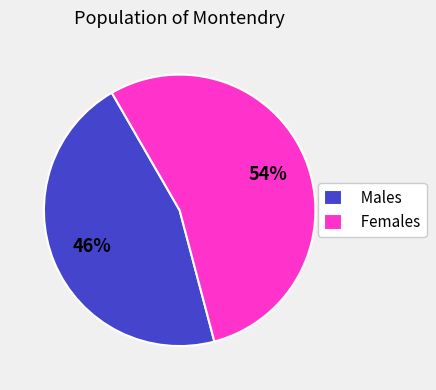

Count the number of slices in the pie.

2